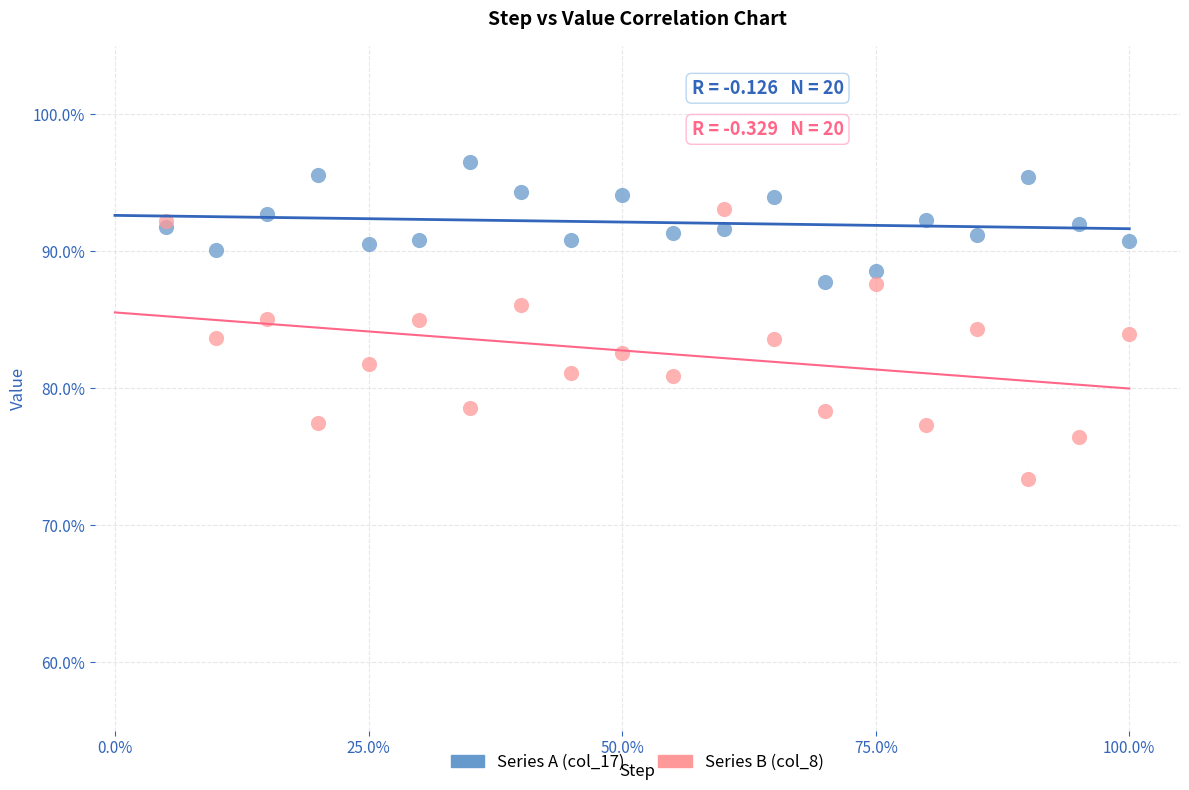

Which series has the largest Y range (max minus min)?

Series B (col_8)